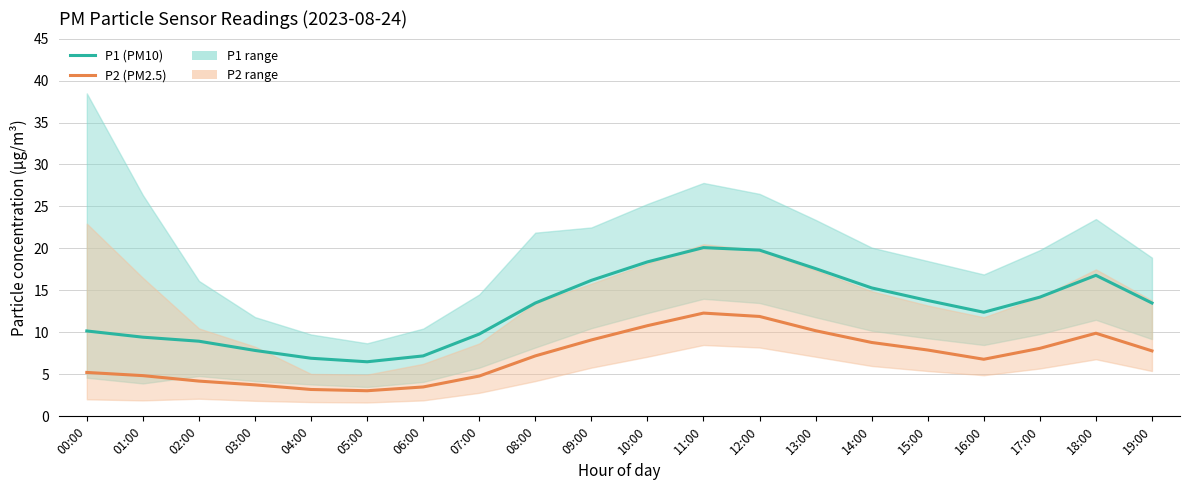

What is the label of the 8th point from the left?

07:00